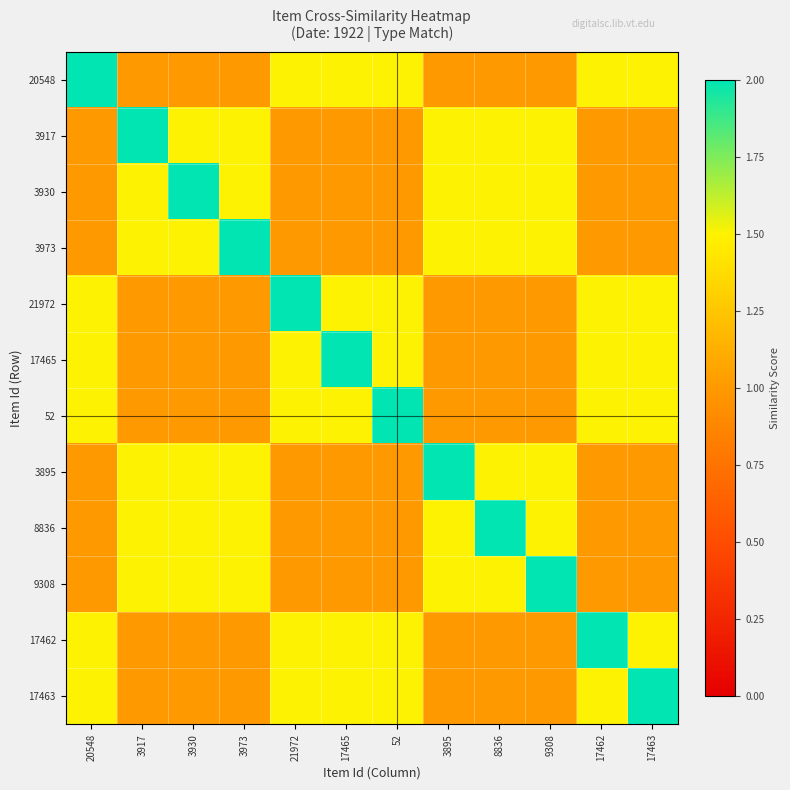

Which series has the largest range (max minus min)?

20548